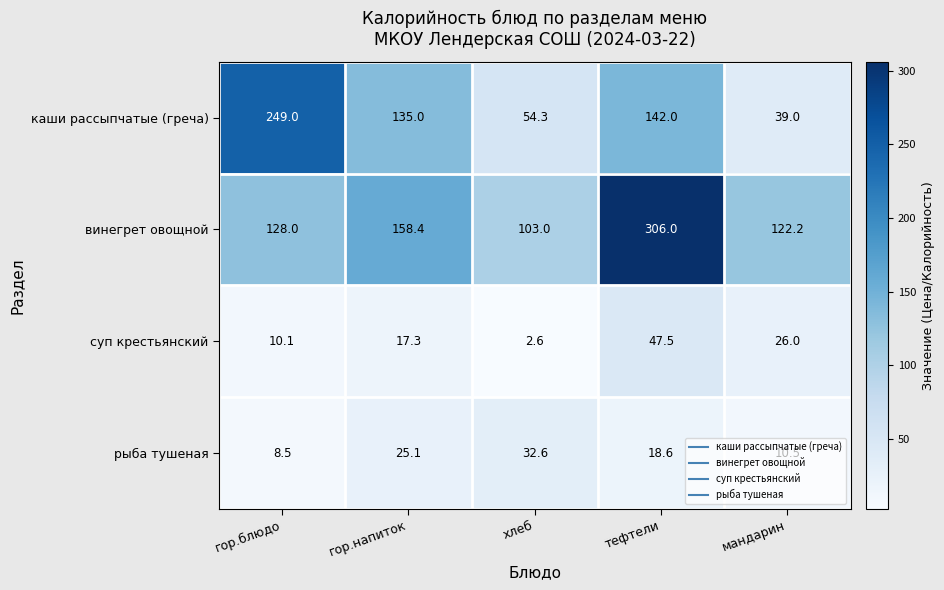

Is it true that винегрет овощной equals 122.2 at мандарин?

True